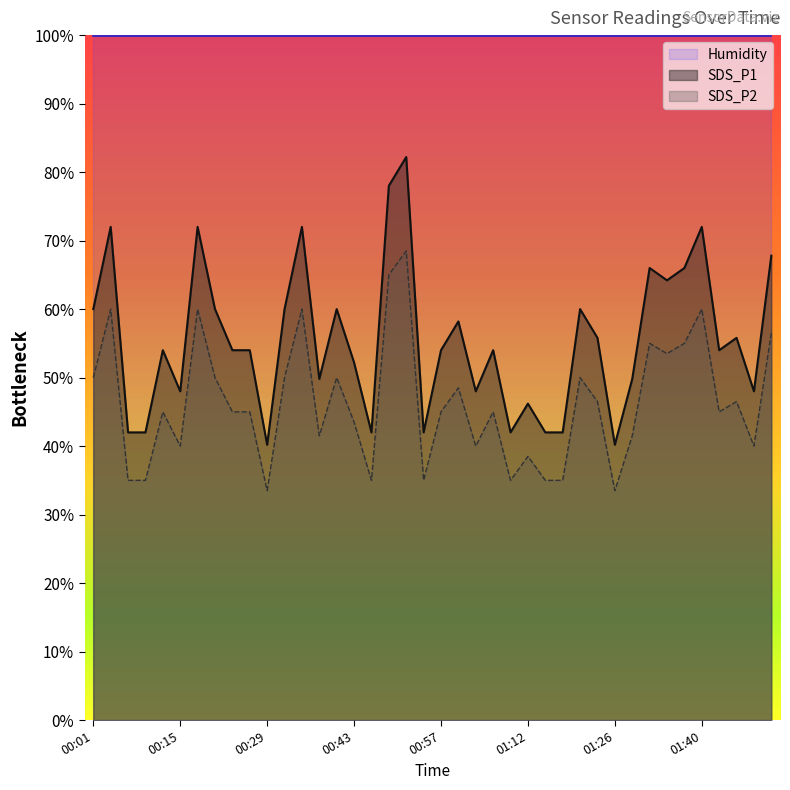

Where is the first local maximum for SDS_P2?

00:04